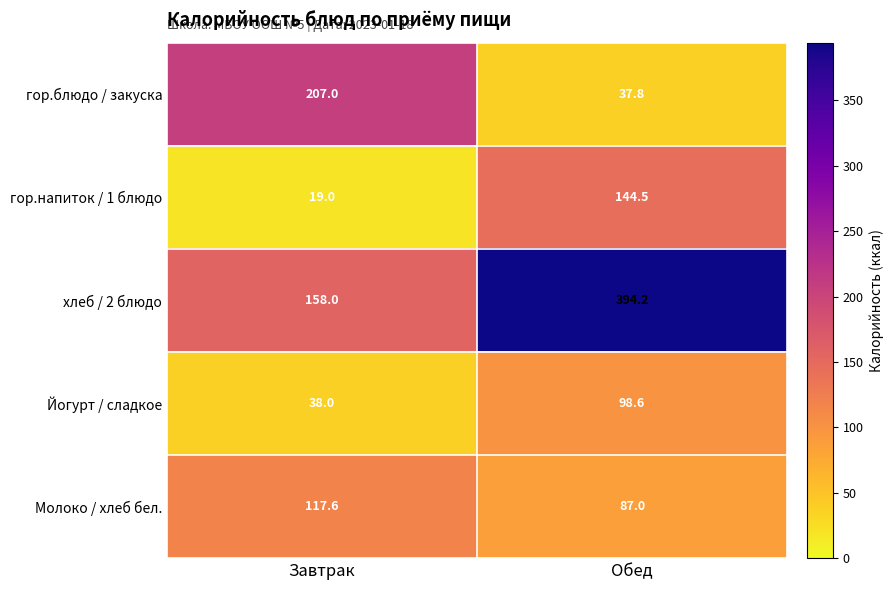

Which series changed the most between Завтрак and Обед?

хлеб / 2 блюдо